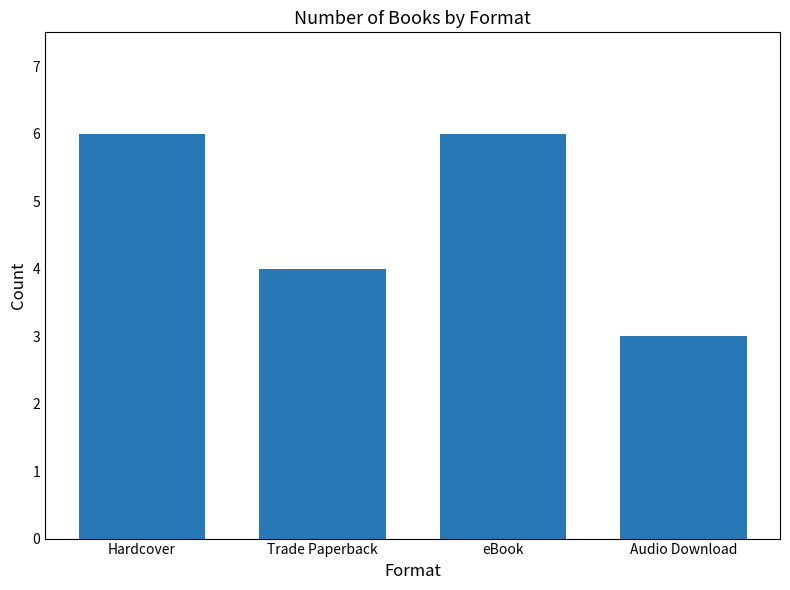

How many bars are there in total?

4